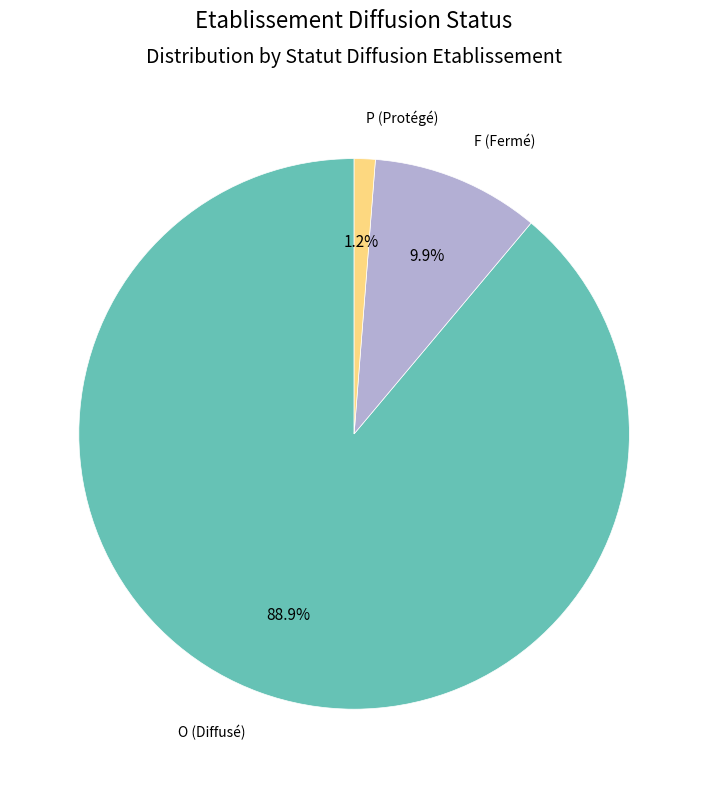

Is there any slice that represents more than half of the pie?

Yes